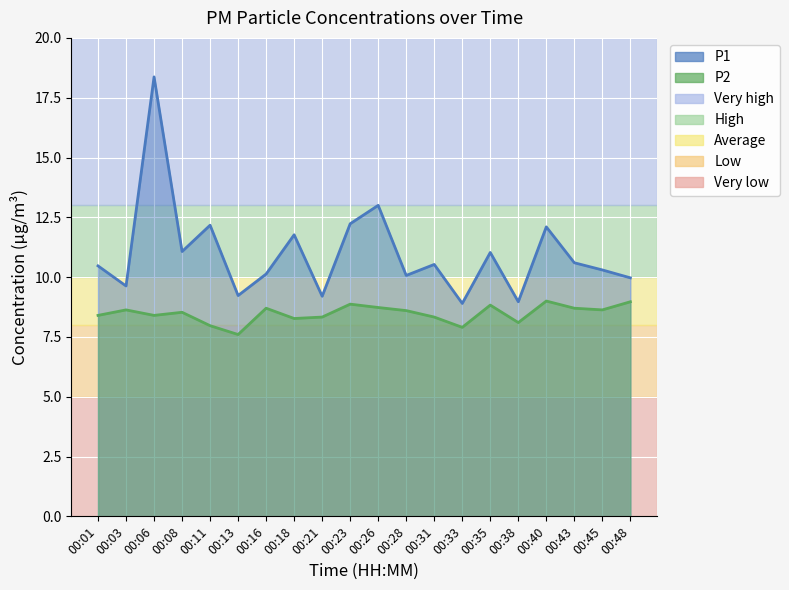

How many lines are shown in the chart?

2